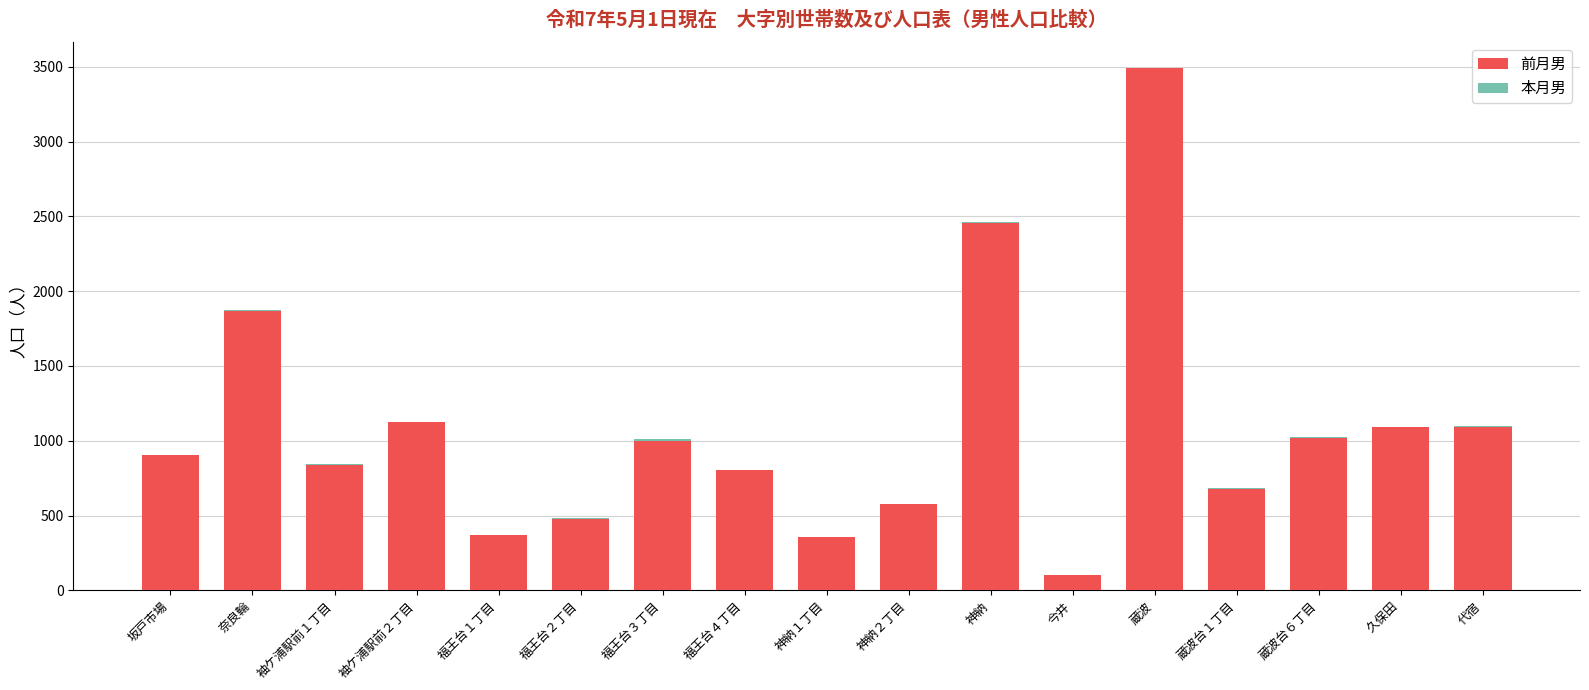

What is the difference between the highest and lowest values at 神納１丁目?

1